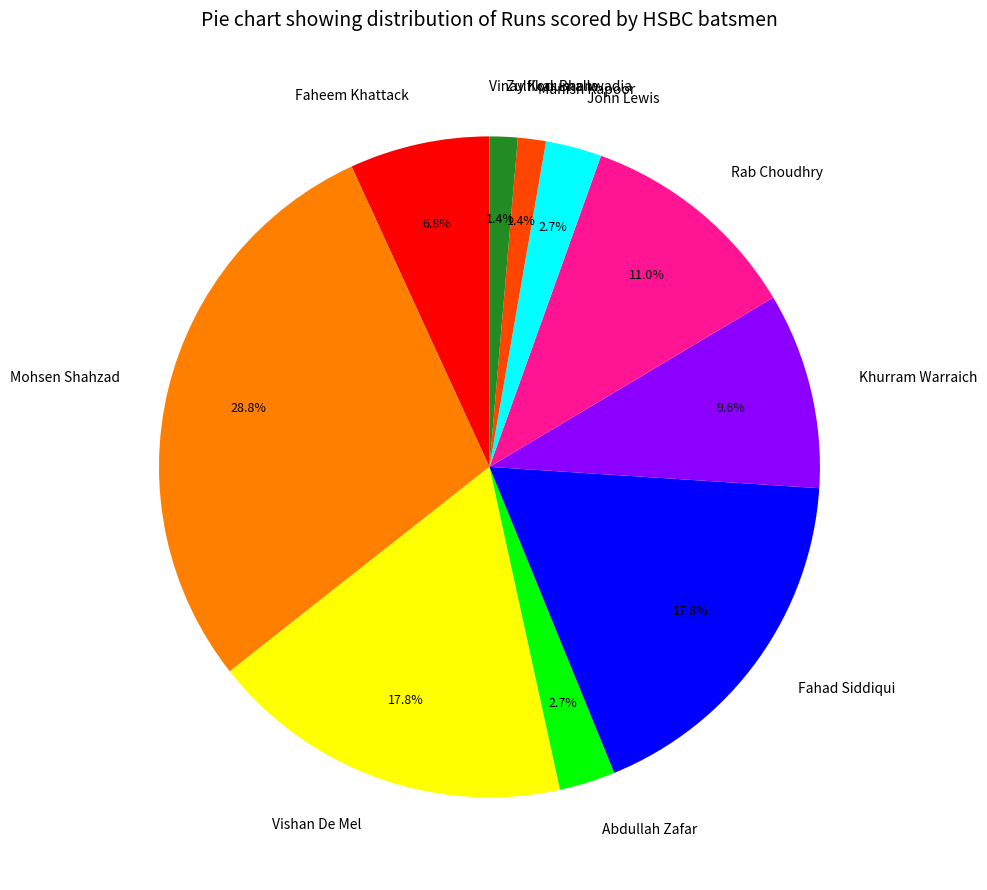

To the nearest percent, what percentage of the pie is Faheem Khattack?

7%